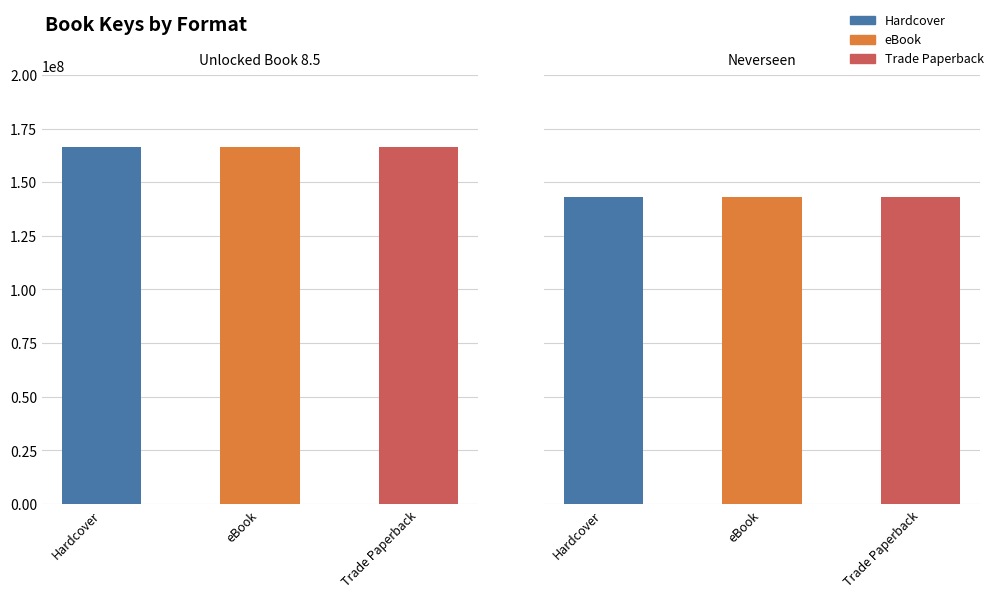

Which series changed the most between Unlocked Book 8.5 and Neverseen?

Hardcover